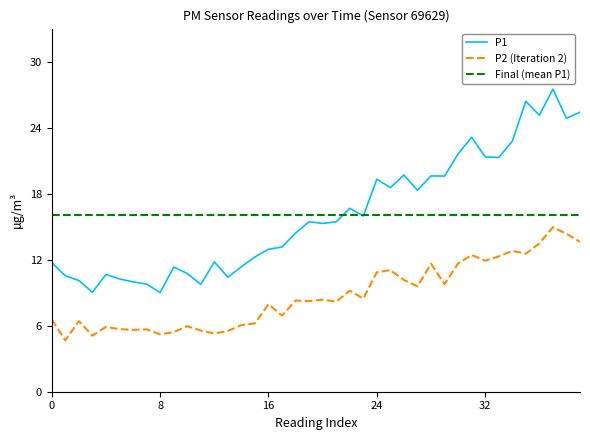

True or false: P2 and P1 cross at least once.

False